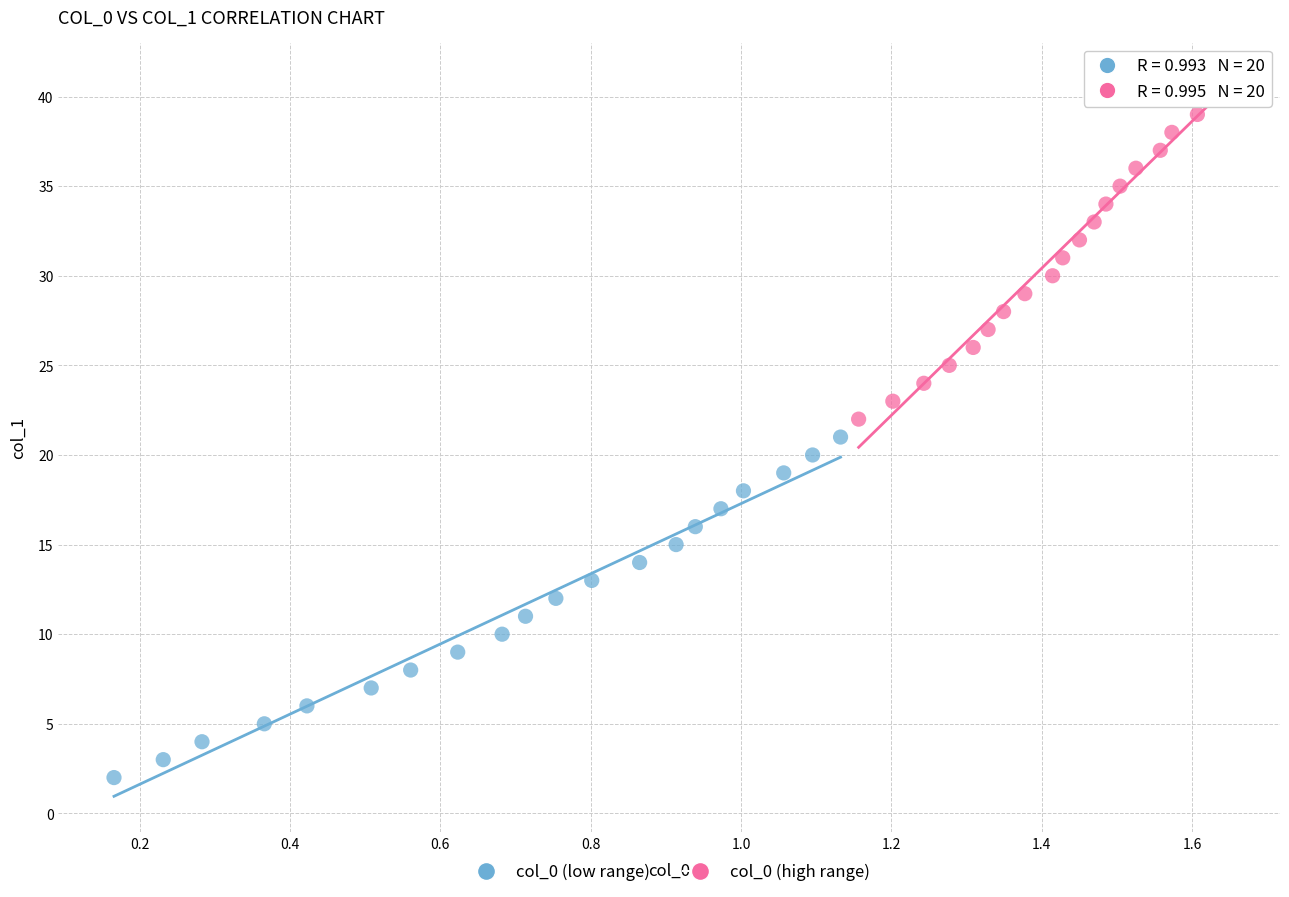

Which series contains the highest Y value?

col_0 (high range)